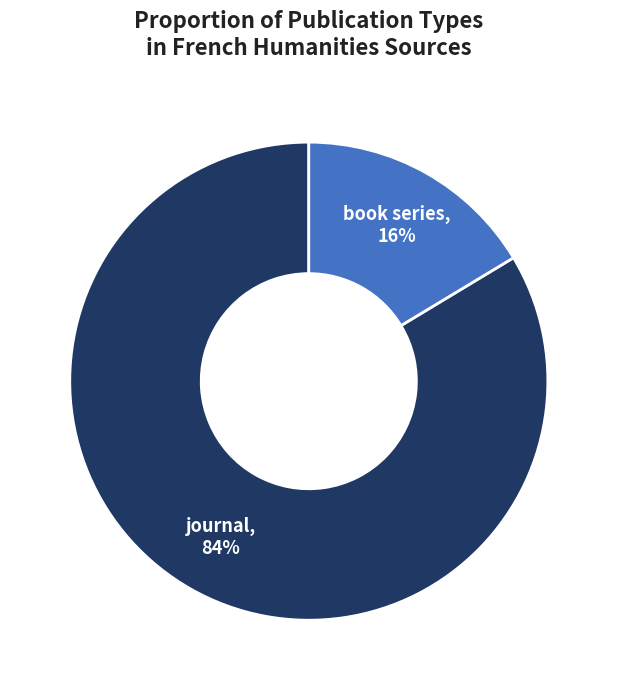

To the nearest percent, what percentage of the pie is journal?

84%